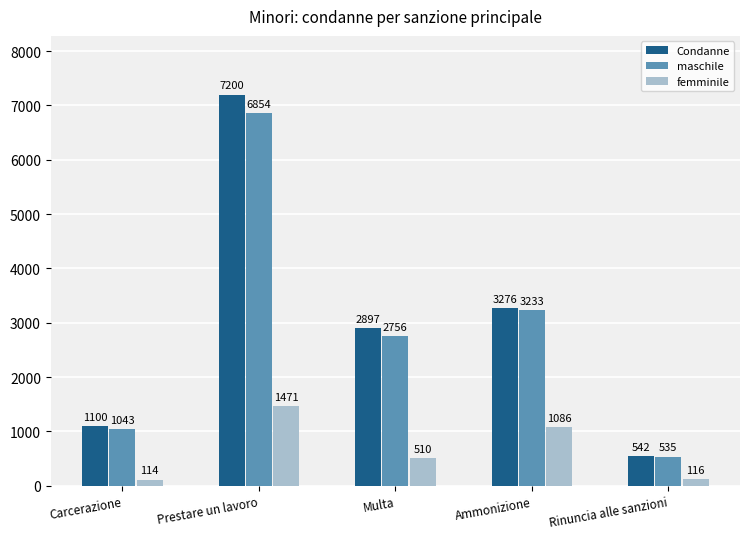

The femminile series shows 347 at Prestare un lavoro. True or false?

False